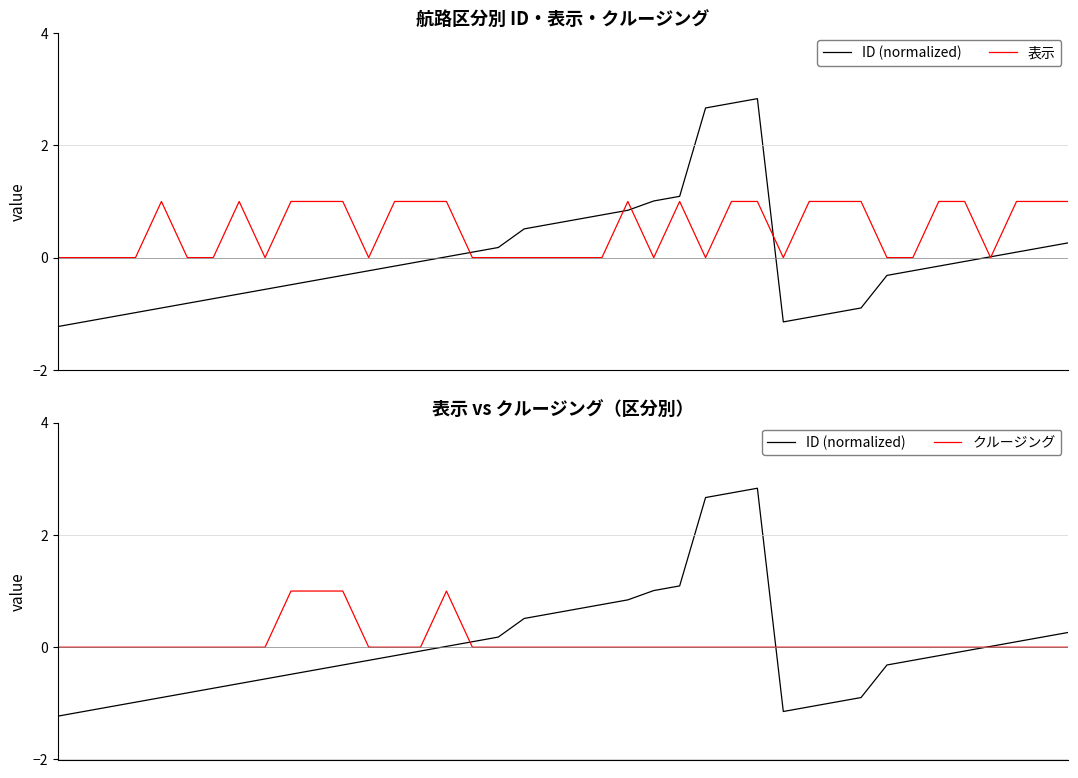

The クルージング series shows 0.5 at 4. True or false?

False